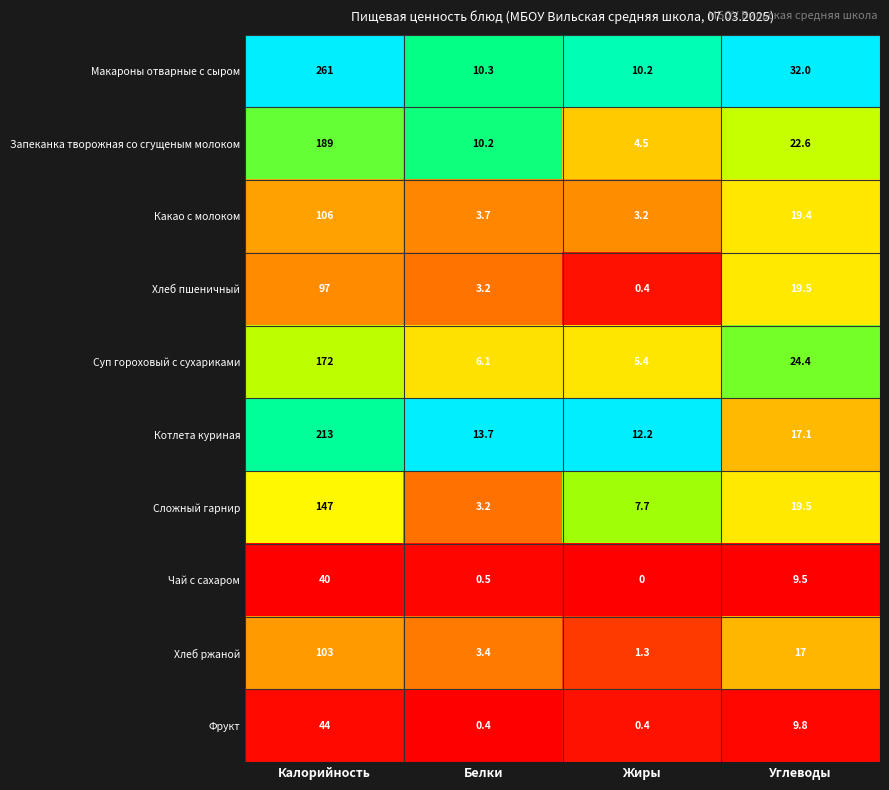

Between Белки and Жиры, which series saw the biggest shift?

Запеканка творожная со сгущеным молоком